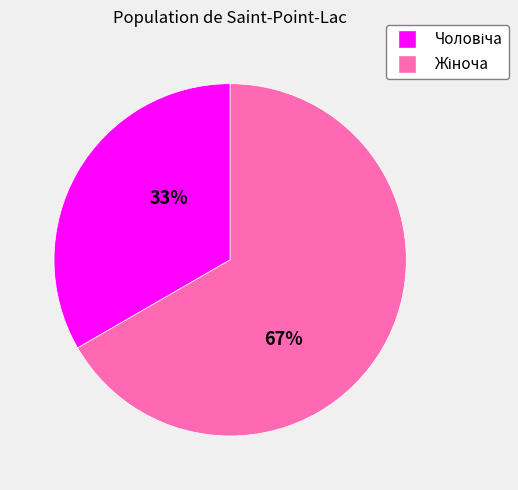

Count the number of slices in the pie.

2